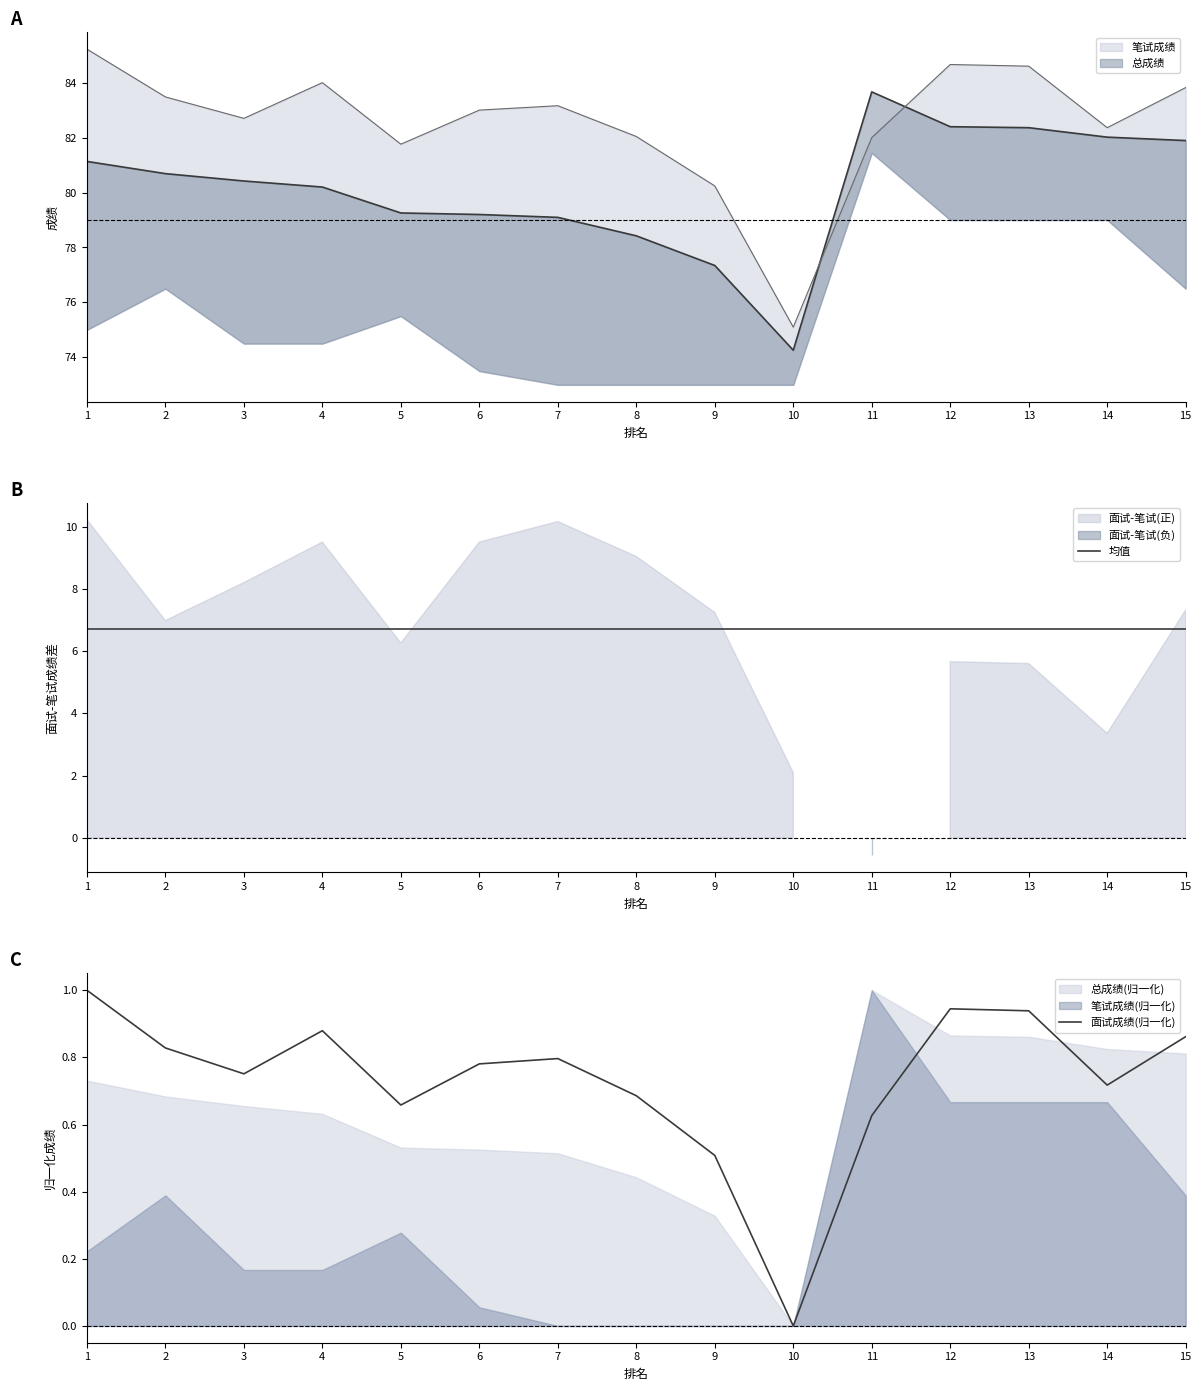

At 8, list the series in order from smallest to largest.

面试成绩(归一化), 均值